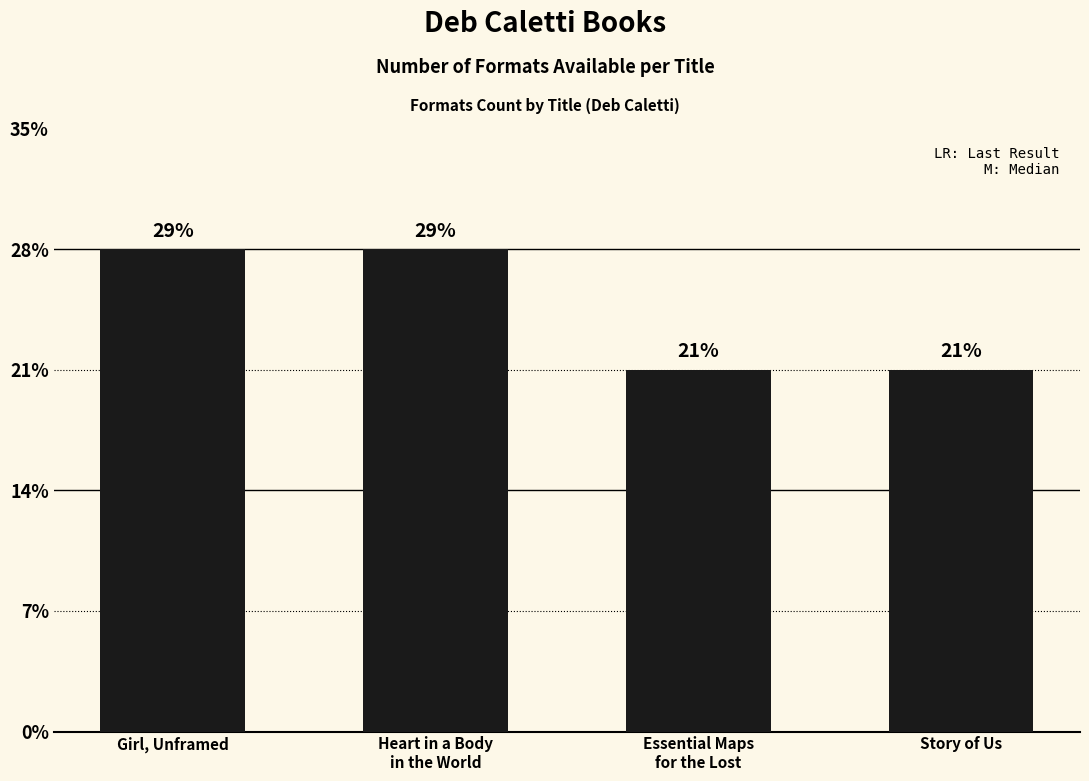

Reading right to left, extract all data points from this chart.

3	3	4	4